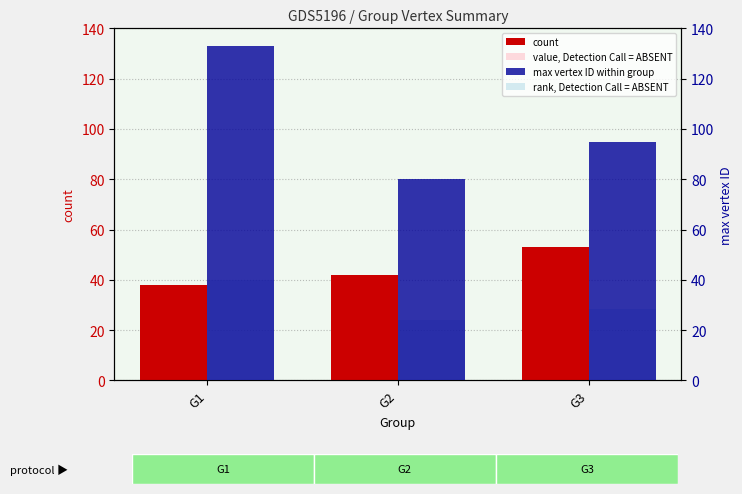

Reading left to right, what are all the values shown in this chart?

count: 38.0	42.0	53.0
value, Detection Call = ABSENT: 19.0	21.0	26.5
max vertex ID within group: 133.0	80.0	95.0
rank, Detection Call = ABSENT: 39.9	24.0	28.5